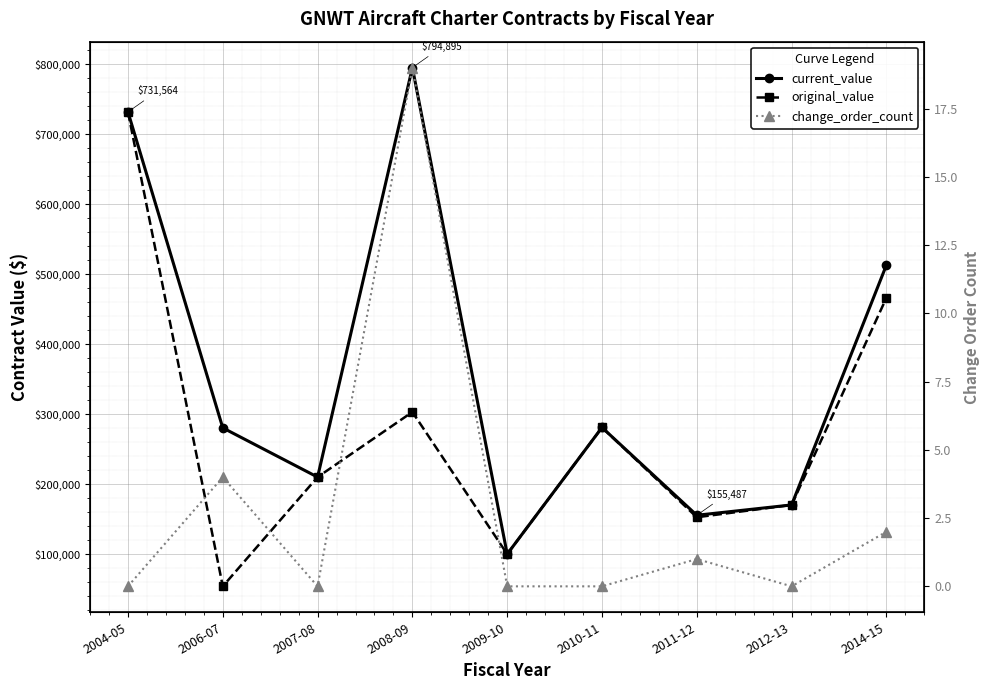

Is it true that current_value equals 168876.8 at 2009-10?

False